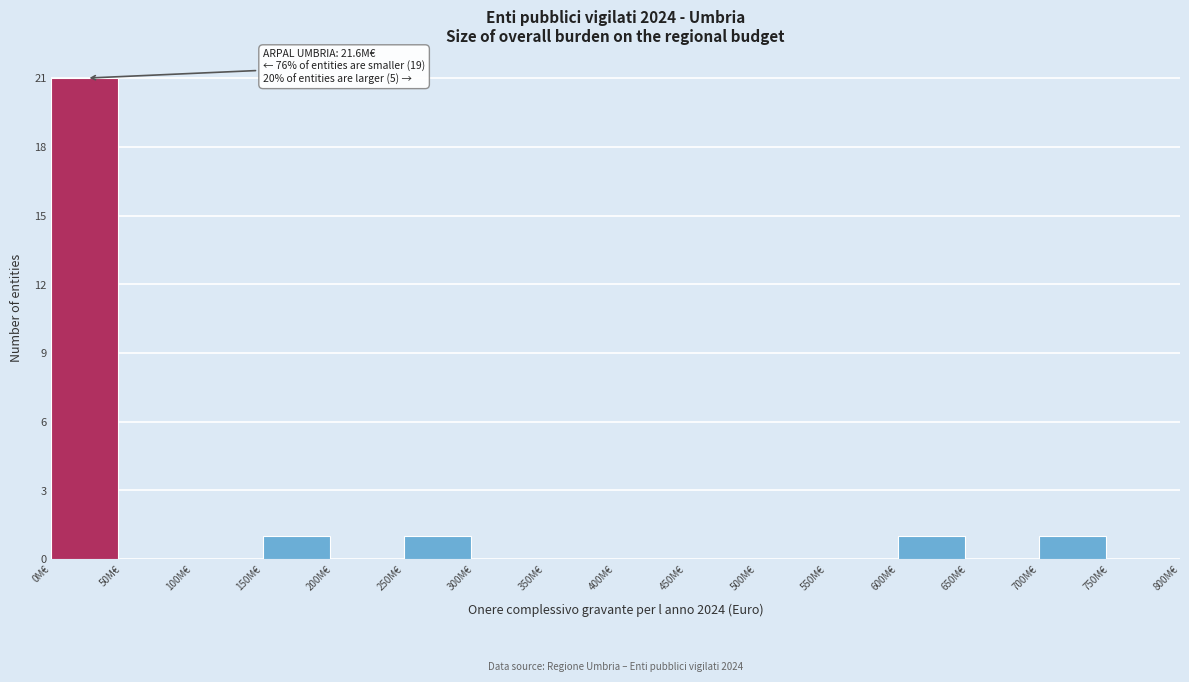

Reading right to left, extract all data points from this chart.

750M€=0	700M€=1	650M€=0	600M€=1	550M€=0	500M€=0	450M€=0	400M€=0	350M€=0	300M€=0	250M€=1	200M€=0	150M€=1	100M€=0	50M€=0	0M€=21